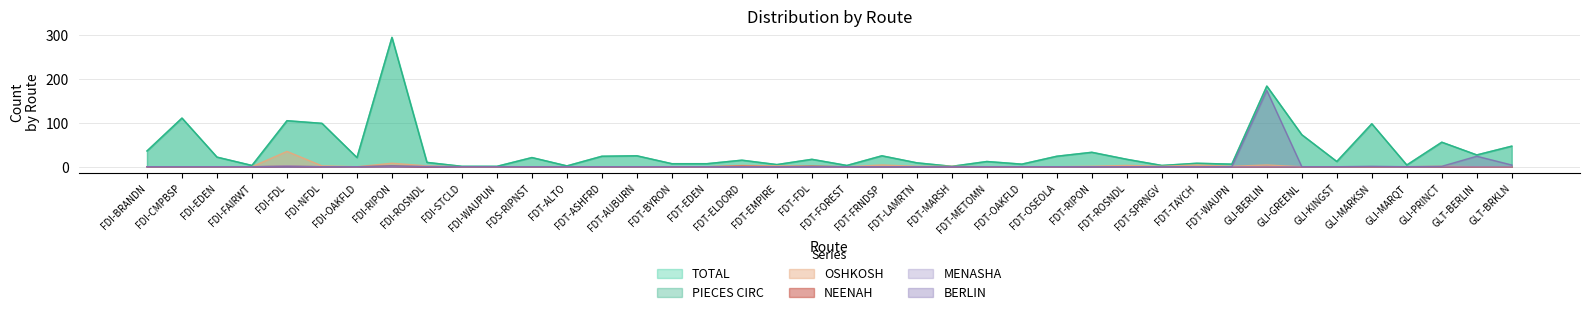

Between FDT-METOMN and FDT-OSEOLA, which series saw the biggest shift?

TOTAL